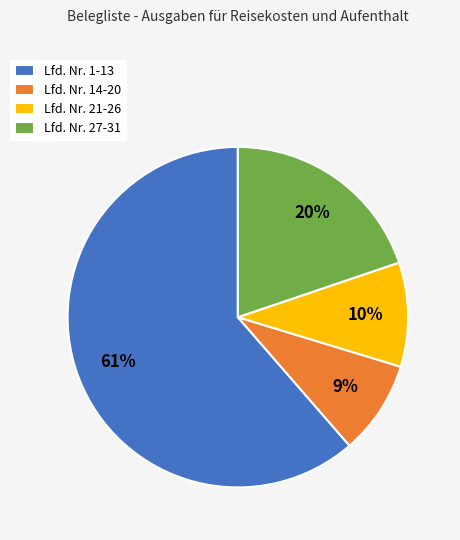

Rank the categories by value from highest to lowest.

Lfd. Nr. 1-13, Lfd. Nr. 27-31, Lfd. Nr. 21-26, Lfd. Nr. 14-20